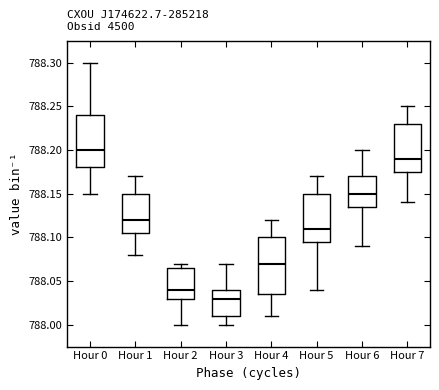

Reading left to right, transcribe this box plot: for each box, give where its median line is, the range the box spans, and where its two whiskers end, as read against the y-axis. The values are not printed on the chart, so give them approximately, as read against the axis.

Hour 0: median 788.200, box 788.180 to 788.240, whiskers 788.150 to 788.300
Hour 1: median 788.120, box 788.105 to 788.150, whiskers 788.080 to 788.170
Hour 2: median 788.040, box 788.030 to 788.065, whiskers 788.000 to 788.070
Hour 3: median 788.030, box 788.010 to 788.040, whiskers 788.000 to 788.070
Hour 4: median 788.070, box 788.035 to 788.100, whiskers 788.010 to 788.120
Hour 5: median 788.110, box 788.095 to 788.150, whiskers 788.040 to 788.170
Hour 6: median 788.150, box 788.135 to 788.170, whiskers 788.090 to 788.200
Hour 7: median 788.190, box 788.175 to 788.230, whiskers 788.140 to 788.250